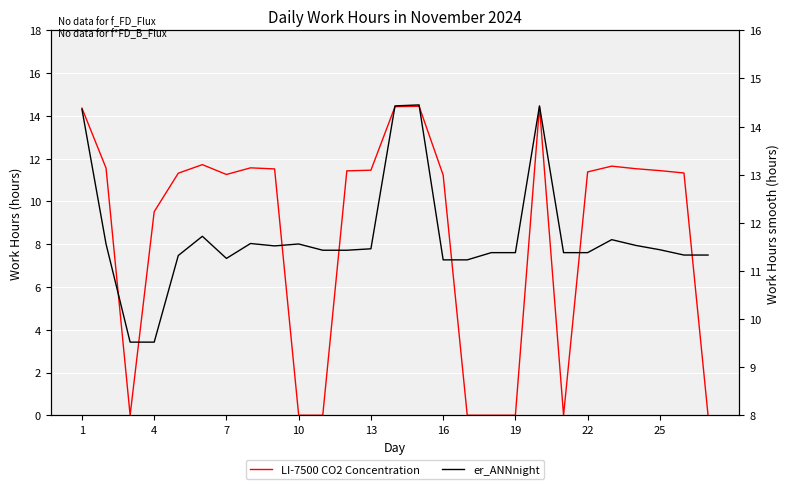

The LI-7500 CO2 Concentration series shows 0.0 at 10. True or false?

True